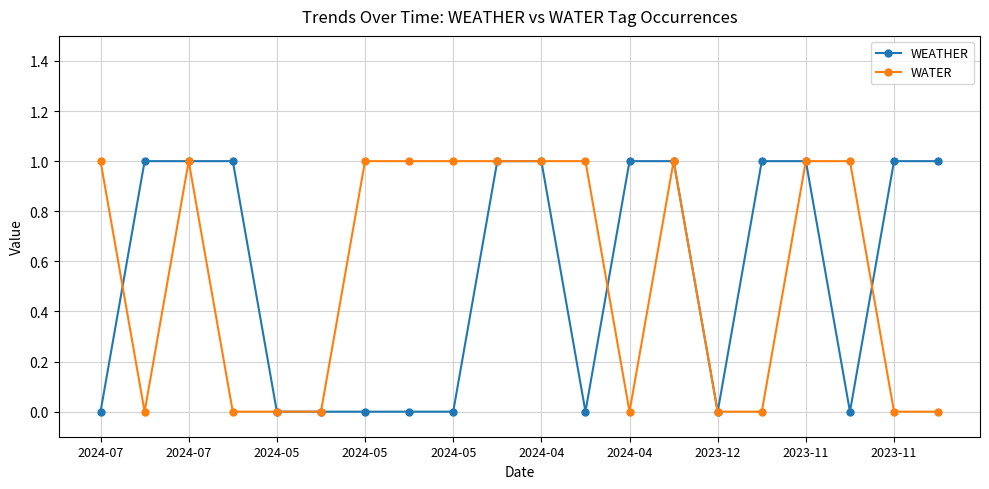

What is the average value of the WATER series?

1